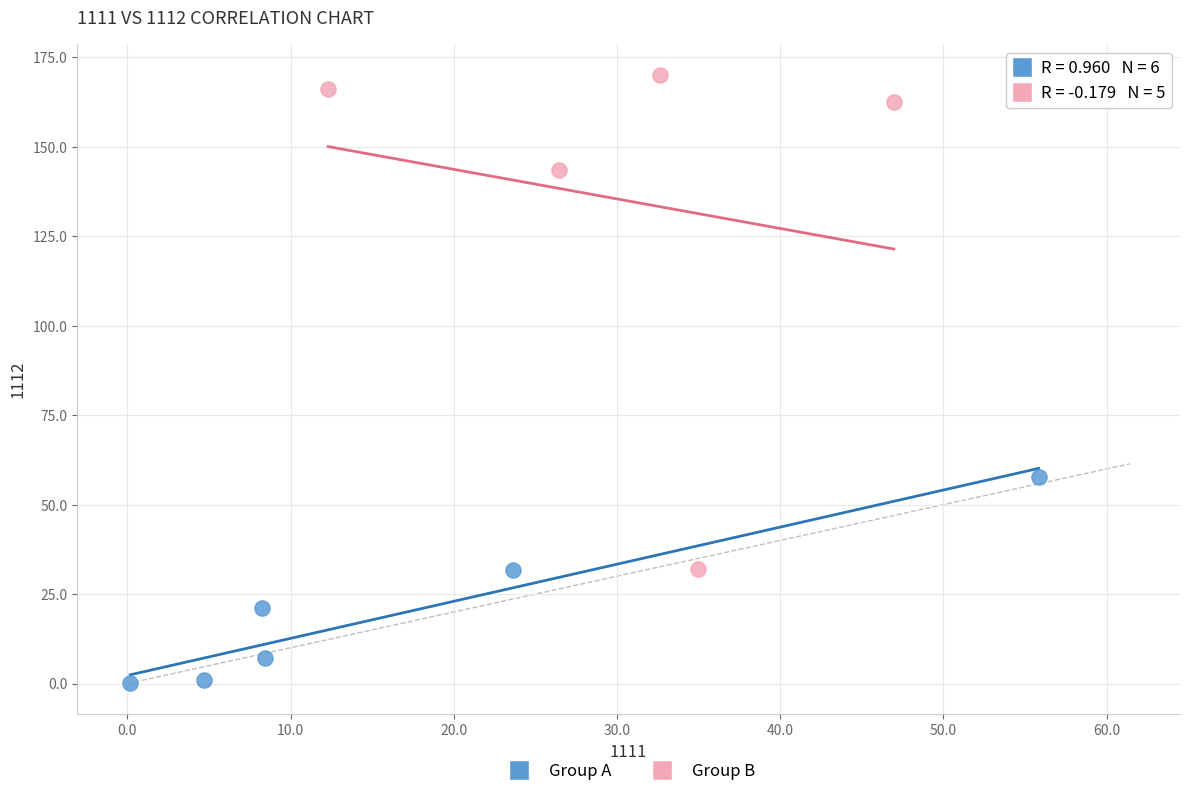

Which series reaches the minimum Y coordinate?

Group A